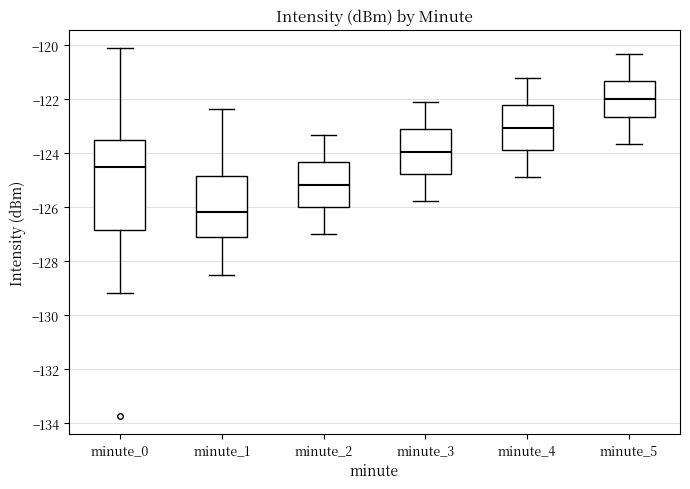

Reading left to right, read every box against the y-axis: the position of its median line, the range the box covers, and the ends of its whiskers. The values are not printed on the chart, so give them approximately, as read against the axis.

minute_0: median -124.6, box -126.8 to -123.6, whiskers -129.2 to -120.0
minute_1: median -126.2, box -127.0 to -124.8, whiskers -128.4 to -122.4
minute_2: median -125.2, box -126.0 to -124.4, whiskers -127.0 to -123.4
minute_3: median -124.0, box -124.8 to -123.2, whiskers -125.8 to -122.2
minute_4: median -123.0, box -123.8 to -122.2, whiskers -124.8 to -121.2
minute_5: median -122.0, box -122.6 to -121.4, whiskers -123.6 to -120.4